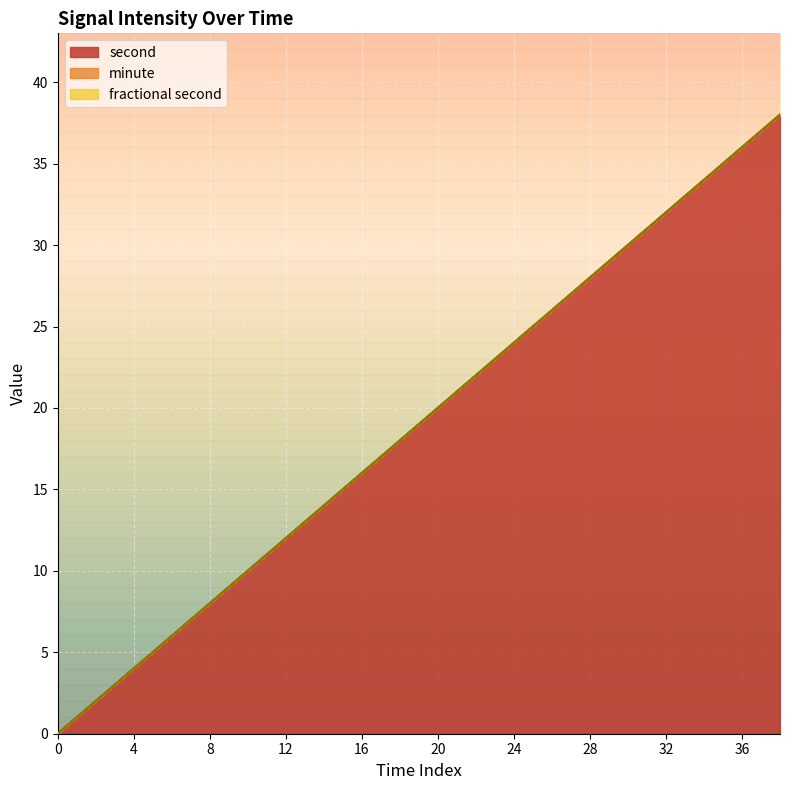

True or false: second and fractional second intersect in this chart.

False